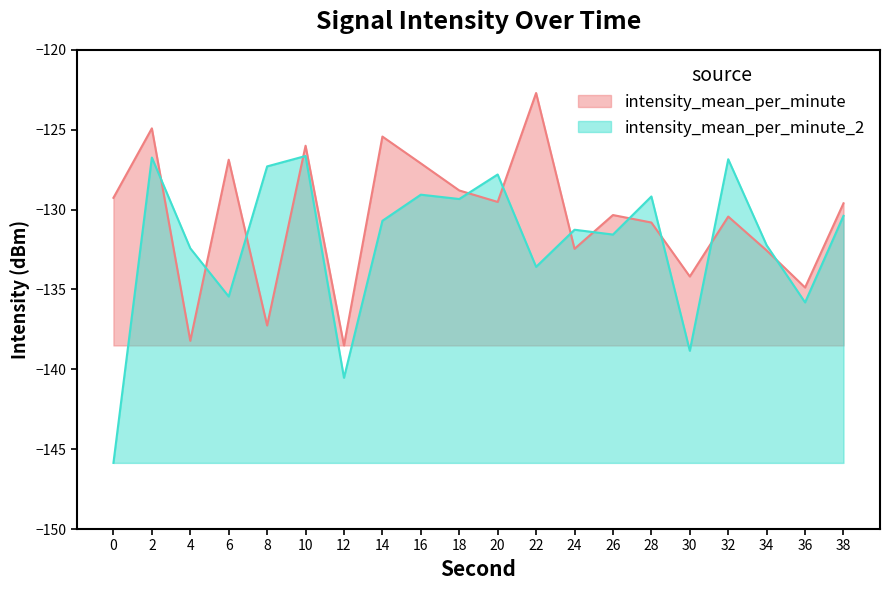

How many series are shown in this chart?

2